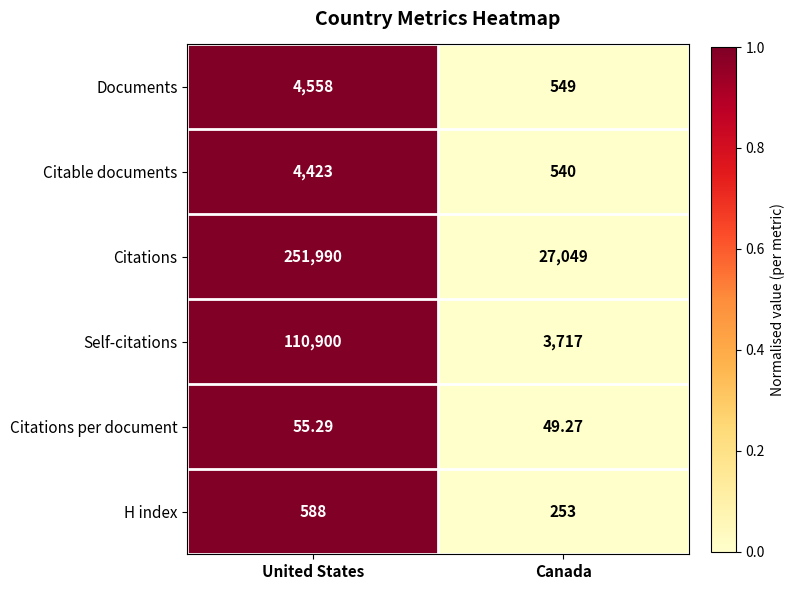

At which category is the sum across all series the highest?

United States